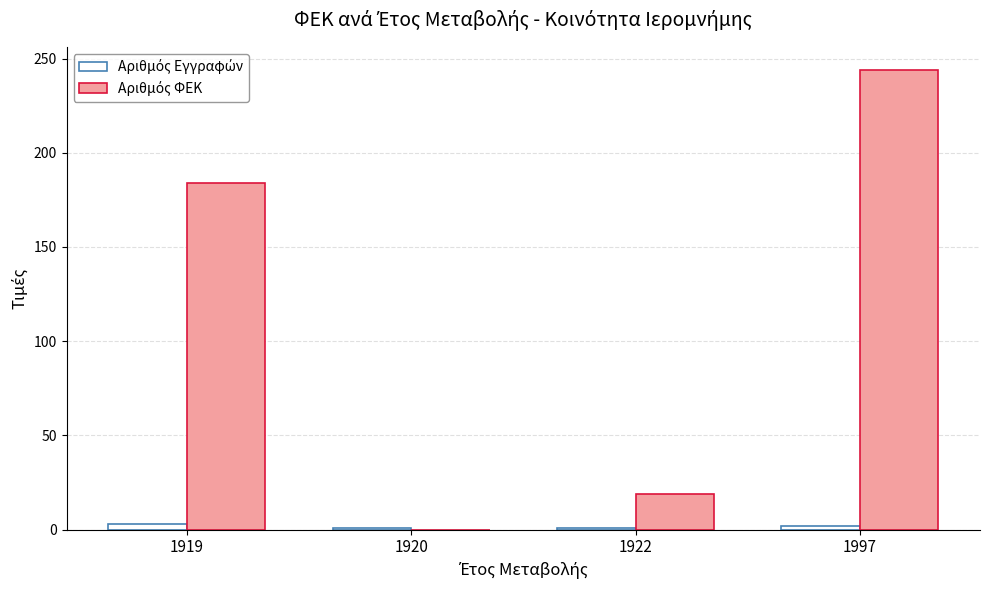

How many data points does each series have?

4